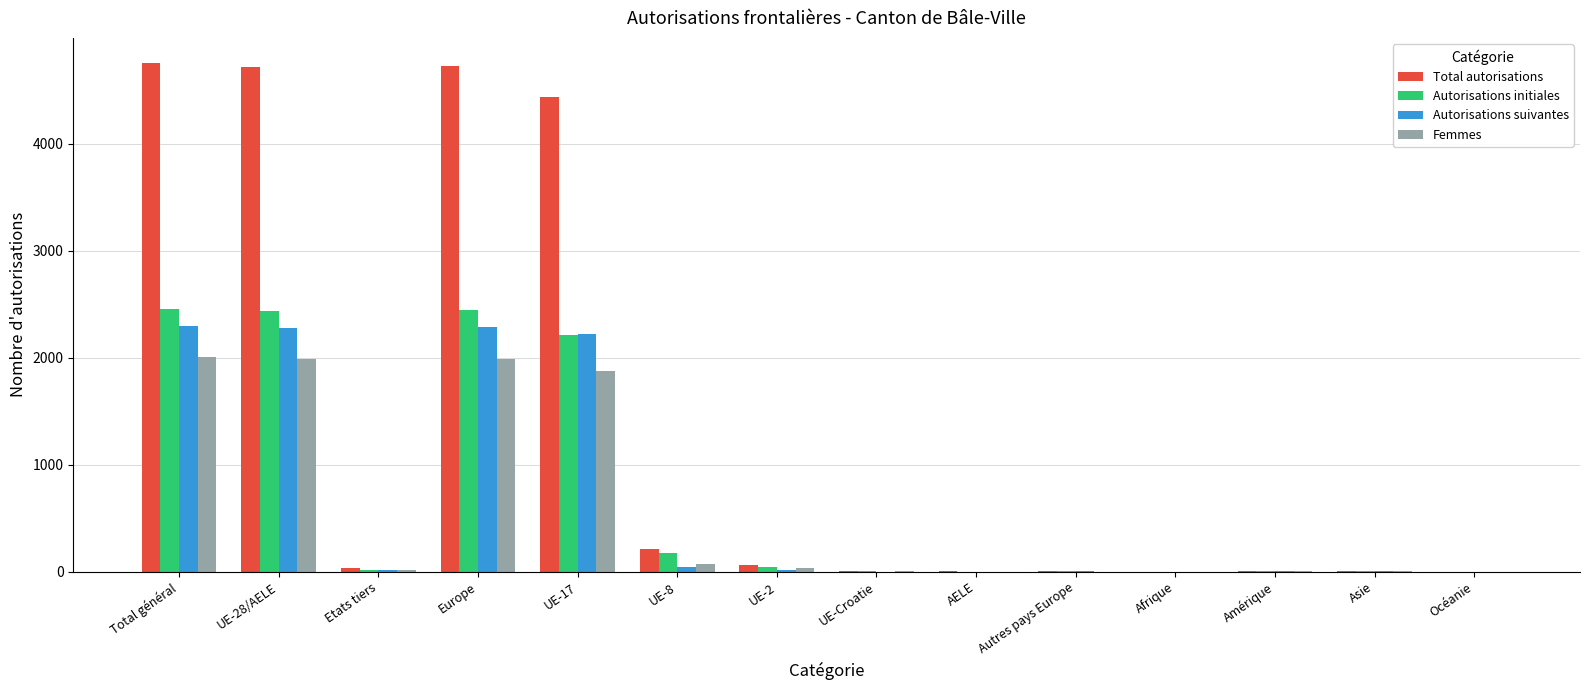

What is the sum of all Autorisations suivantes values?

9176